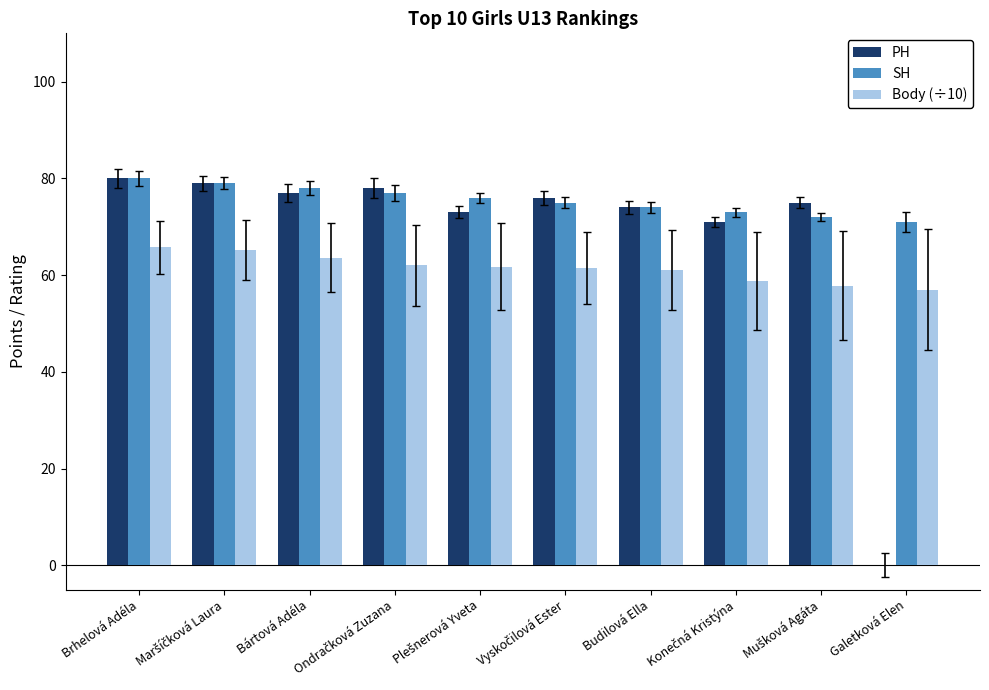

Where does the SH series first go above 76?

Brhelová Adéla